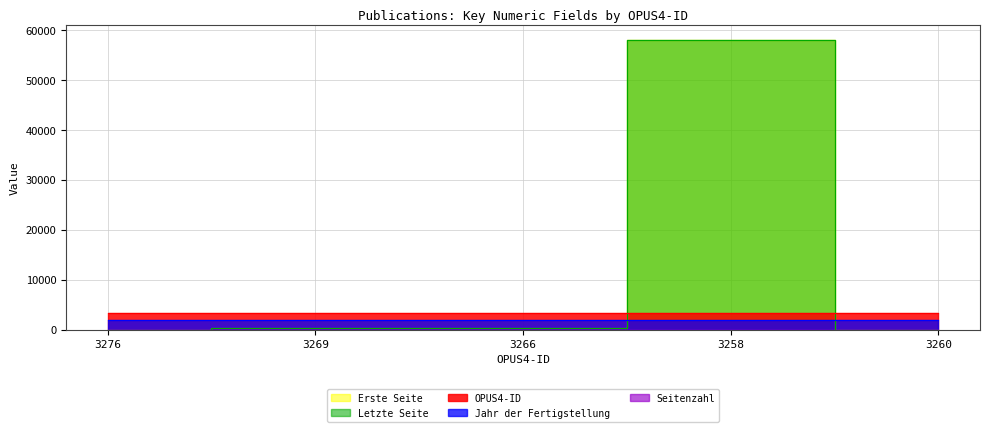

What is the difference between the second highest and minimum values in the OPUS4-ID series?

11